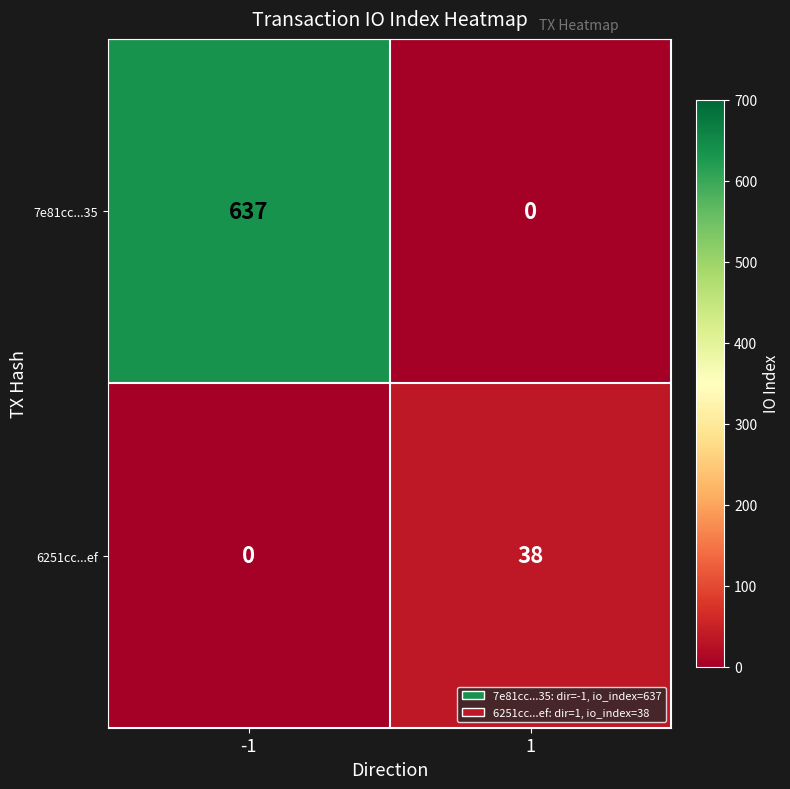

What is the highest value of the 6251cc...ef series?

38